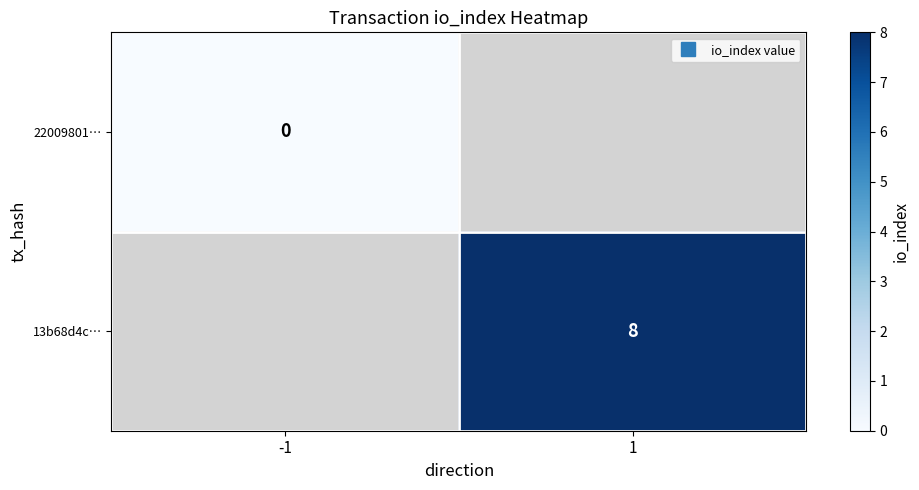

Is it true that 13b68d4c… equals 8.0 at 1?

True